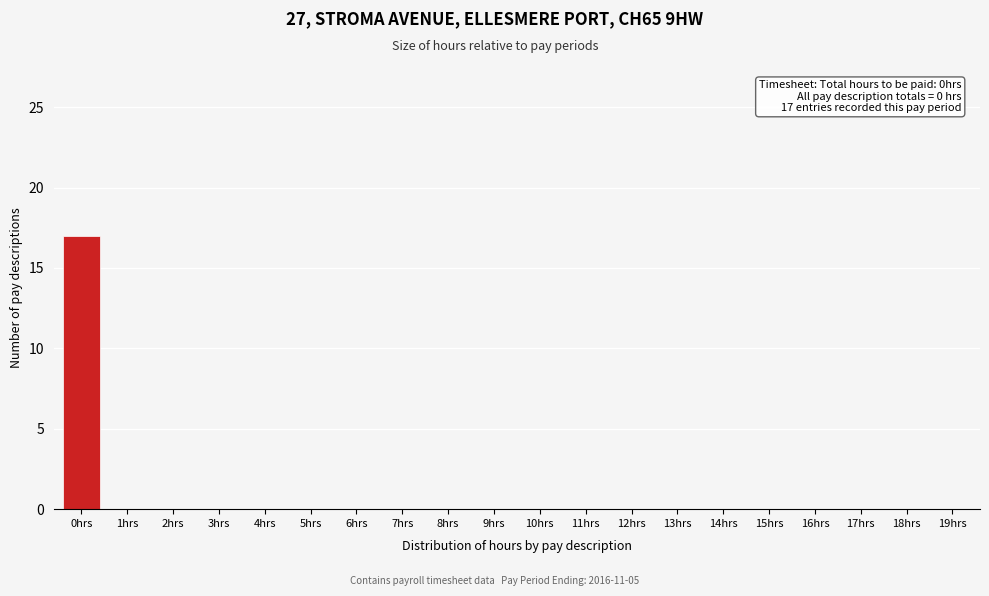

Reading left to right, list all the values displayed in this chart.

0hrs=17	1hrs=0	2hrs=0	3hrs=0	4hrs=0	5hrs=0	6hrs=0	7hrs=0	8hrs=0	9hrs=0	10hrs=0	11hrs=0	12hrs=0	13hrs=0	14hrs=0	15hrs=0	16hrs=0	17hrs=0	18hrs=0	19hrs=0